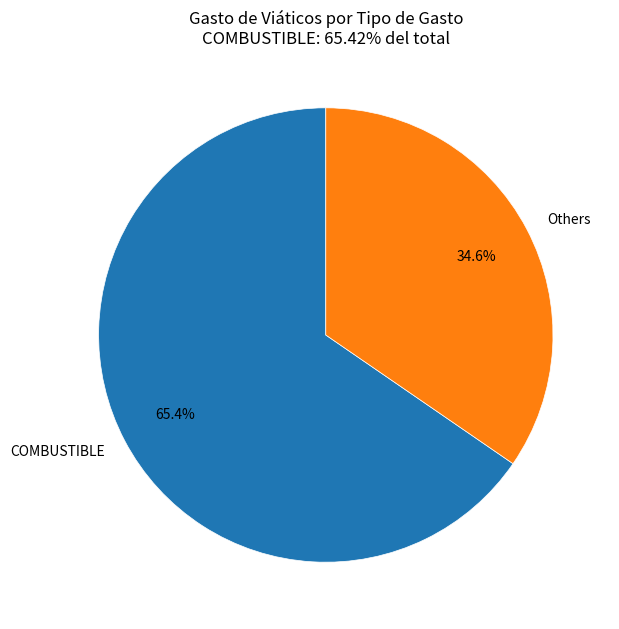

Which category has the biggest portion of the pie?

COMBUSTIBLE